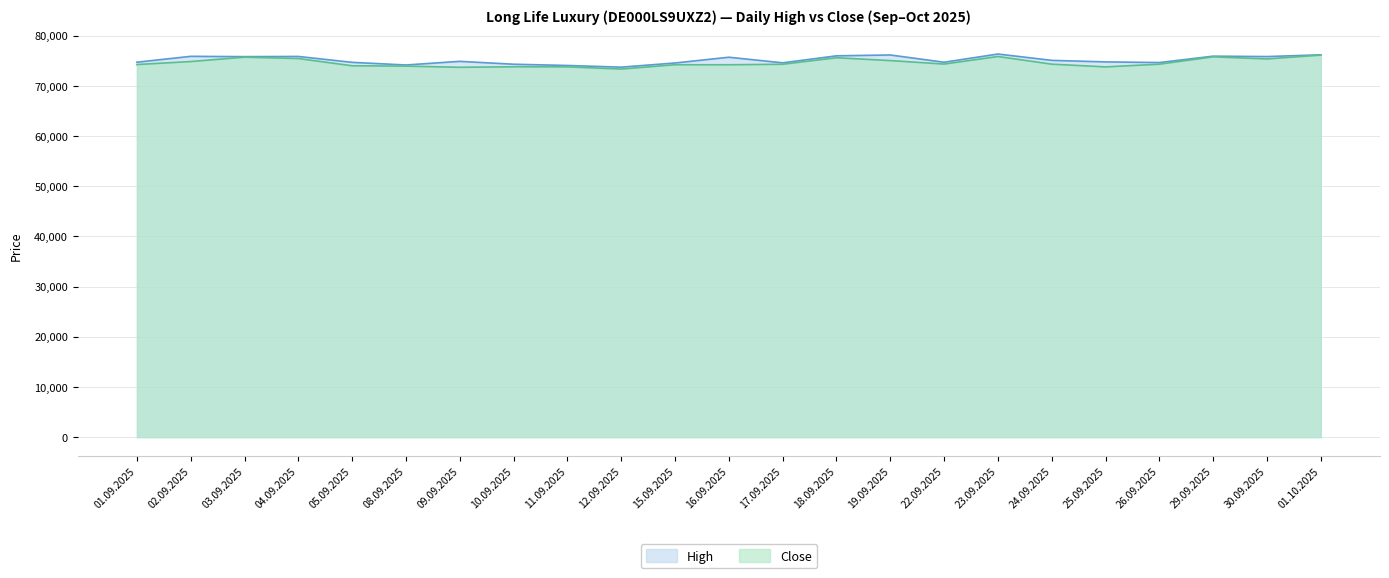

What is the average value of the Close series?

74612